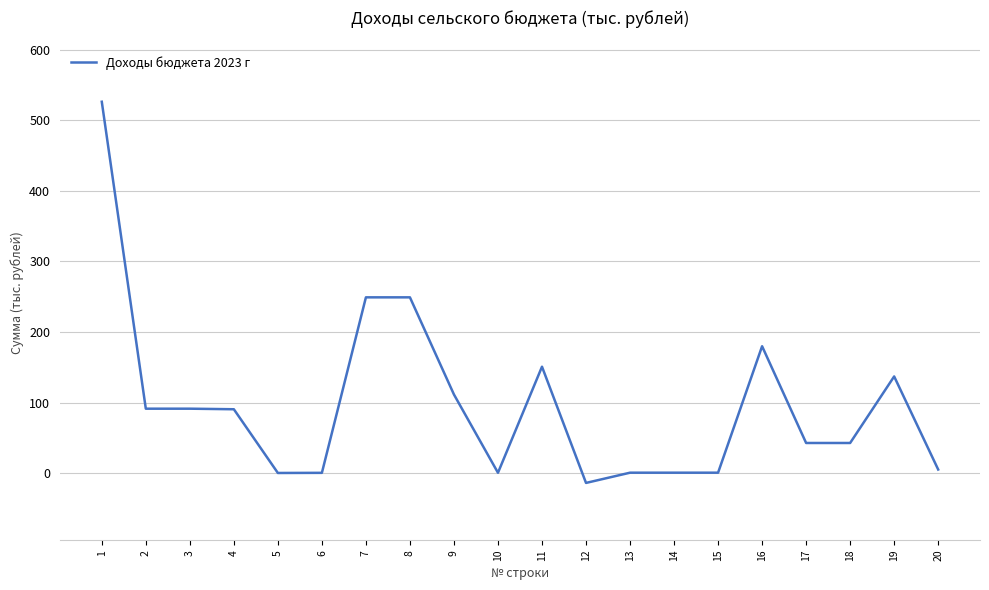

At which category does the chart reach its peak across all series?

1